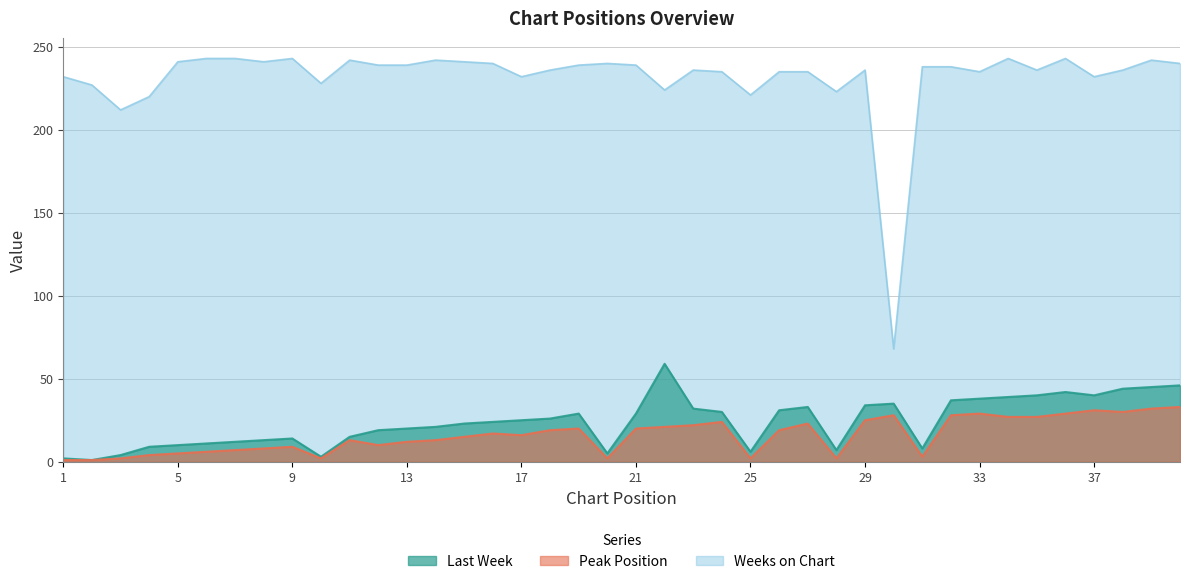

Is it true that Last Week equals 69 at 38?

False